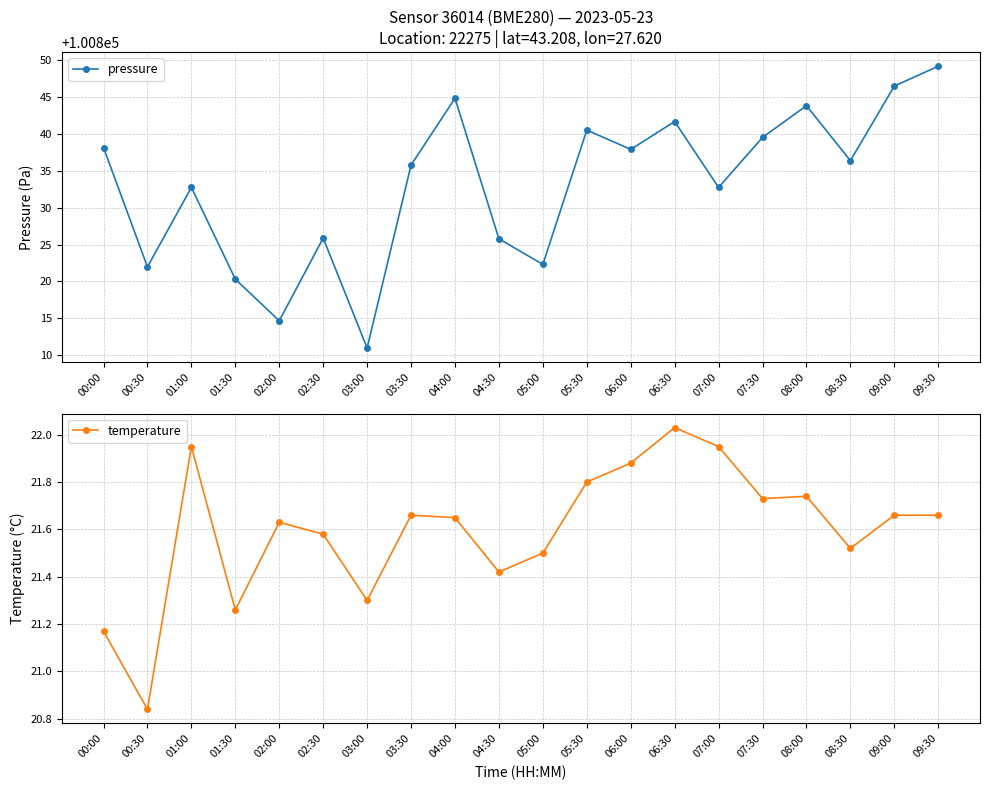

How many interior local peaks does the temperature series have?

5